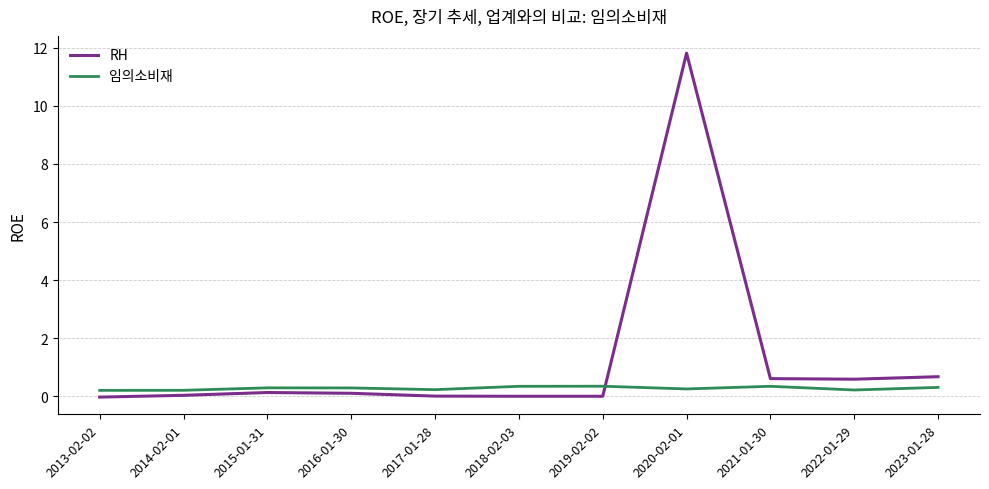

Which category has the highest value across all series?

2020-02-01